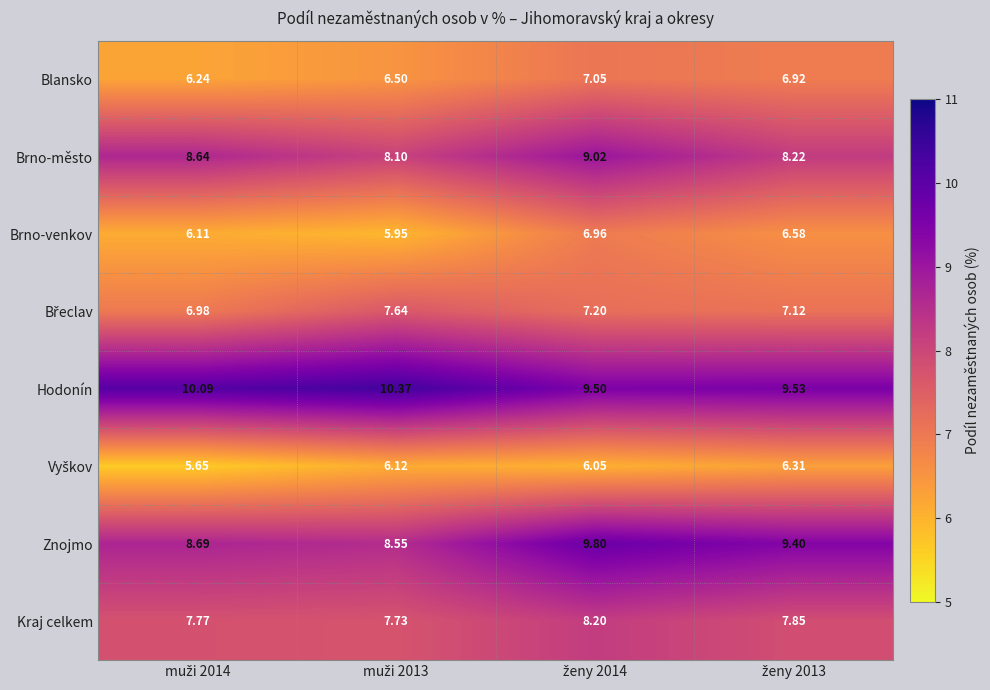

Which series has the largest range (max minus min)?

Znojmo